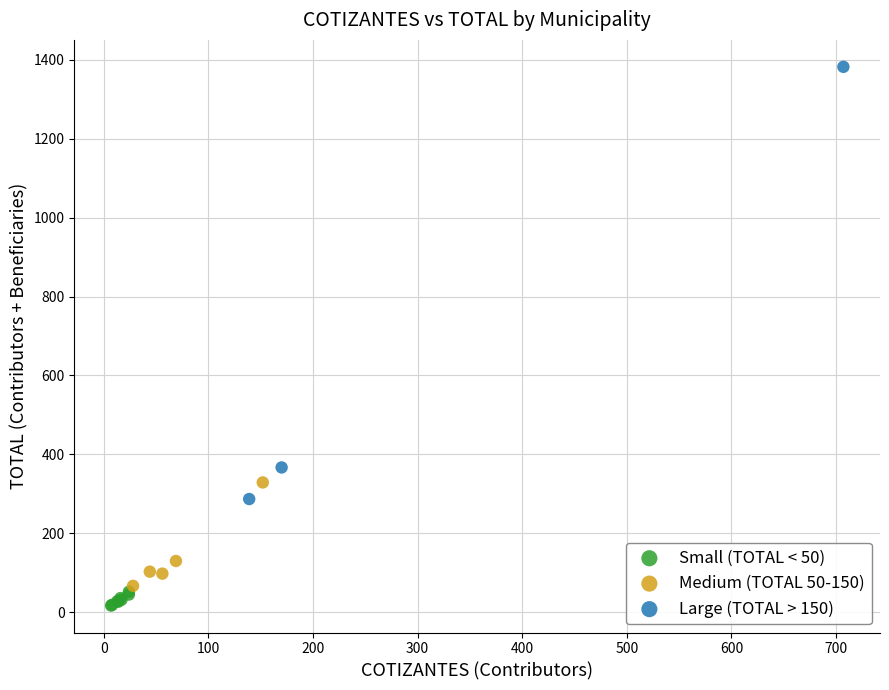

Which series has the widest spread of Y values?

Large (TOTAL > 150)